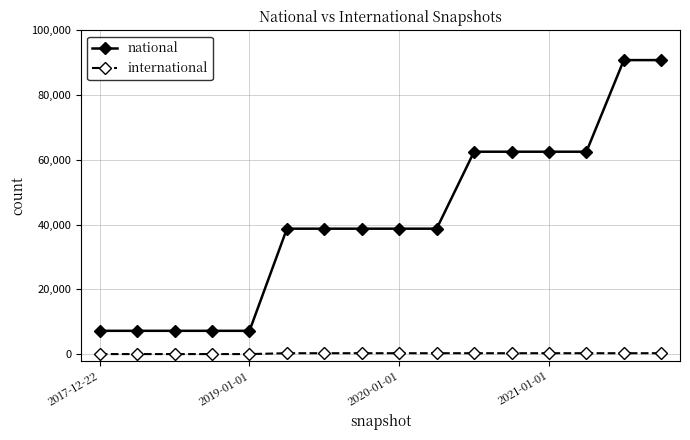

Which series has the widest spread of values?

national